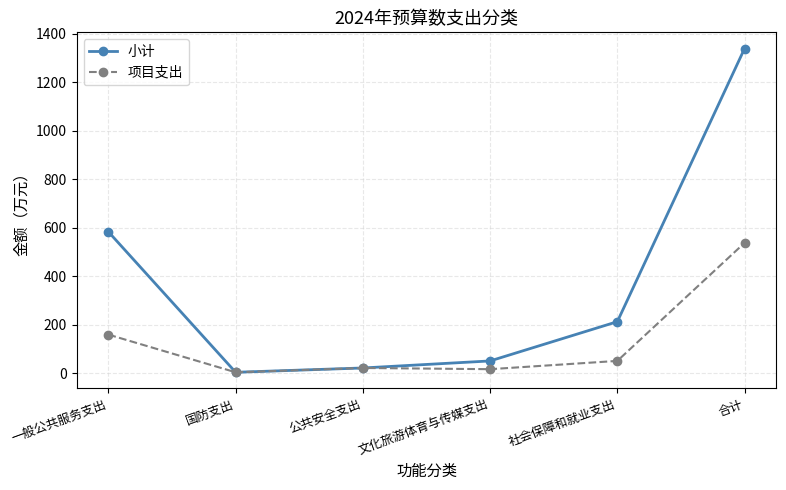

What is the label of the 5th point from the left?

社会保障和就业支出